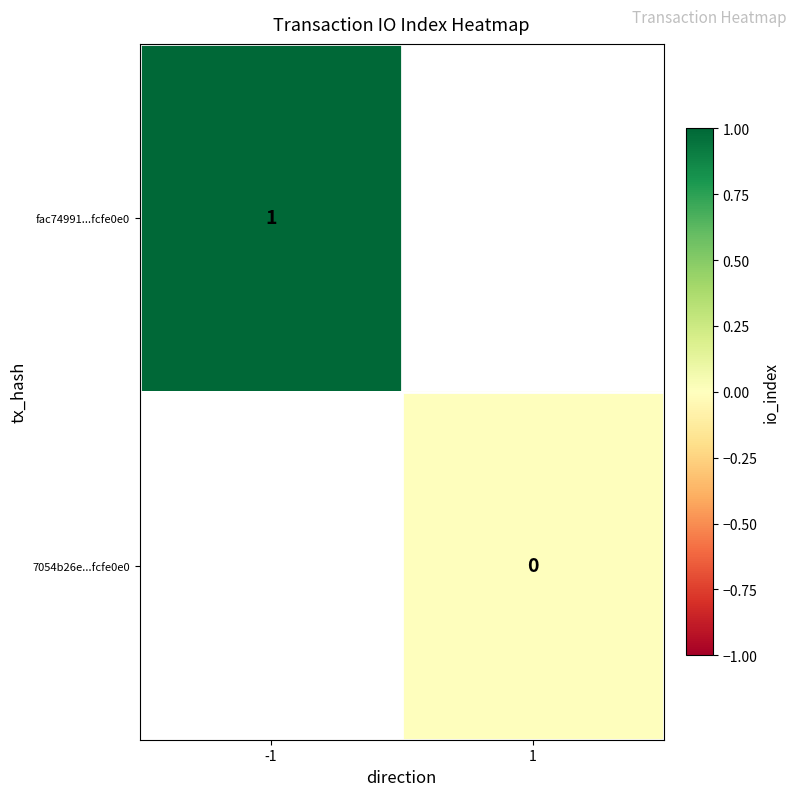

What is the maximum value for fac74991...fcfe0e0?

1.0